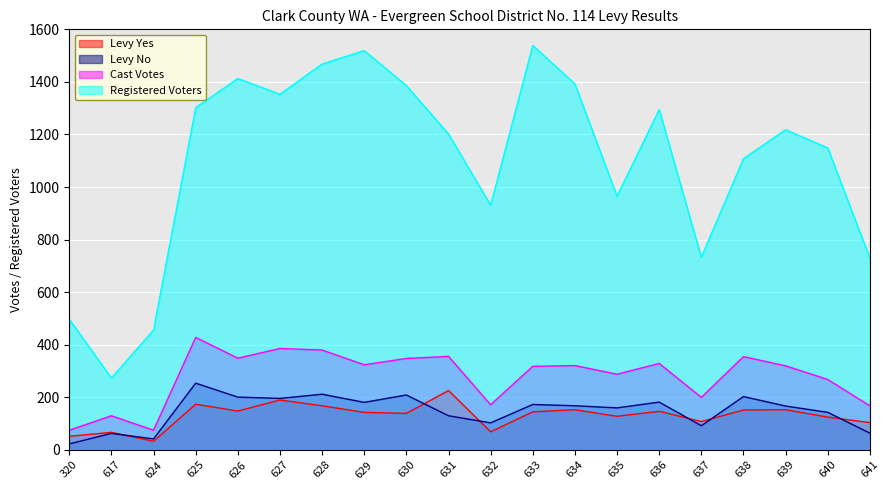

Which has a higher value, 624 or 320?

320